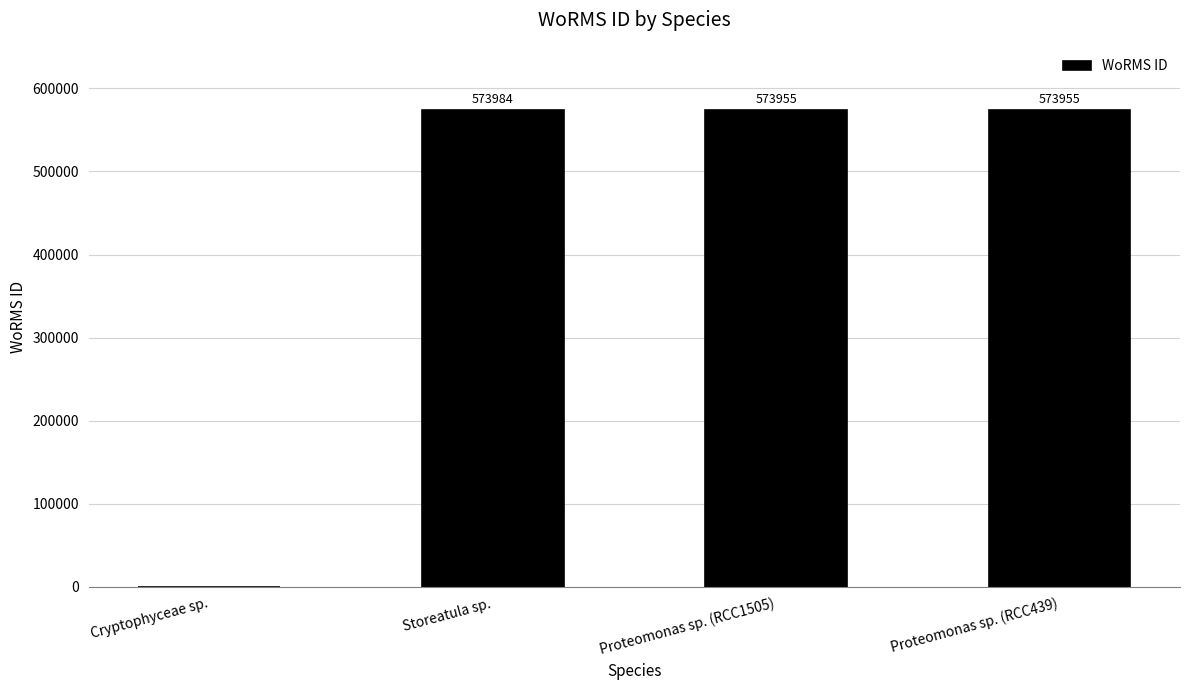

True or false: the data shows 178497 at Cryptophyceae sp..

False